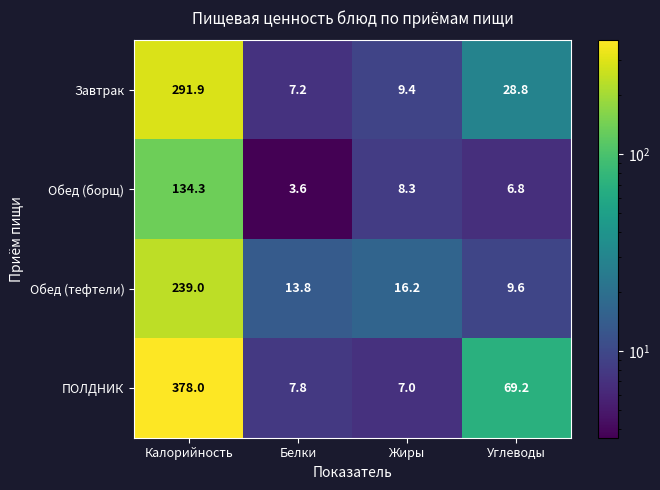

Reading left to right, list all the values displayed in this chart.

Завтрак: 291.9	7.2	9.4	28.8
Обед (борщ): 134.3	3.6	8.3	6.8
Обед (тефтели): 239.0	13.8	16.2	9.6
ПОЛДНИК: 378.0	7.8	7.0	69.2